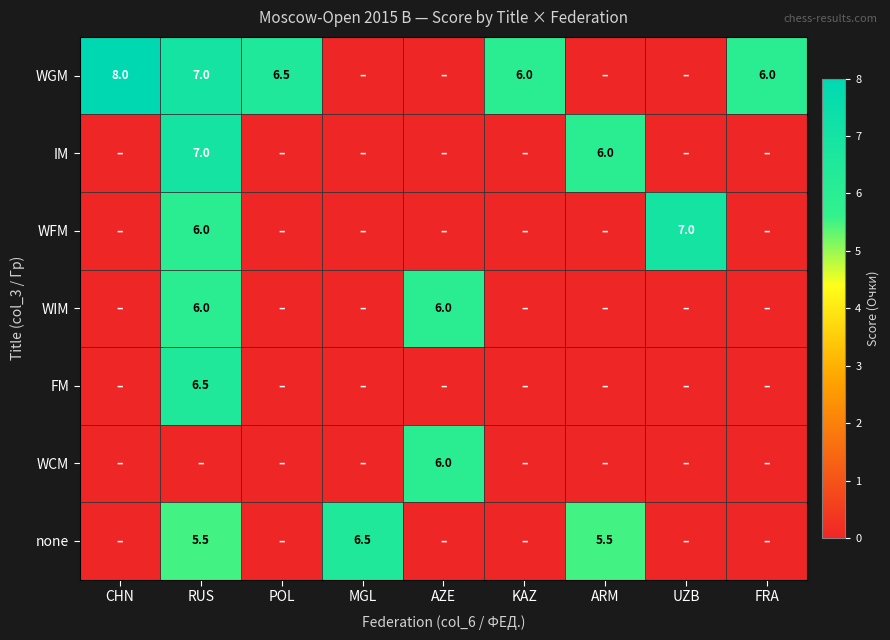

The value of WFM at RUS is 2.2. True or false?

False